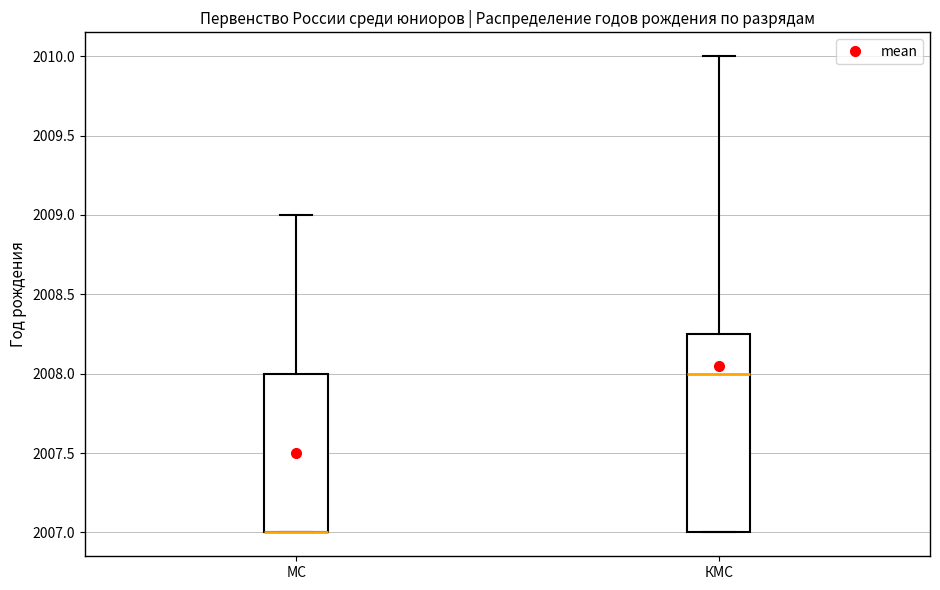

Reading left to right, read every box against the y-axis: the position of its median line, the range the box covers, and the ends of its whiskers. The values are not printed on the chart, so give them approximately, as read against the axis.

МС: median 2007.00 (drawn on the box's lower edge), box 2007.00 to 2008.00, whiskers 2007.00 to 2009.00
КМС: median 2008.00, box 2007.00 to 2008.25, whiskers 2007.00 to 2010.00